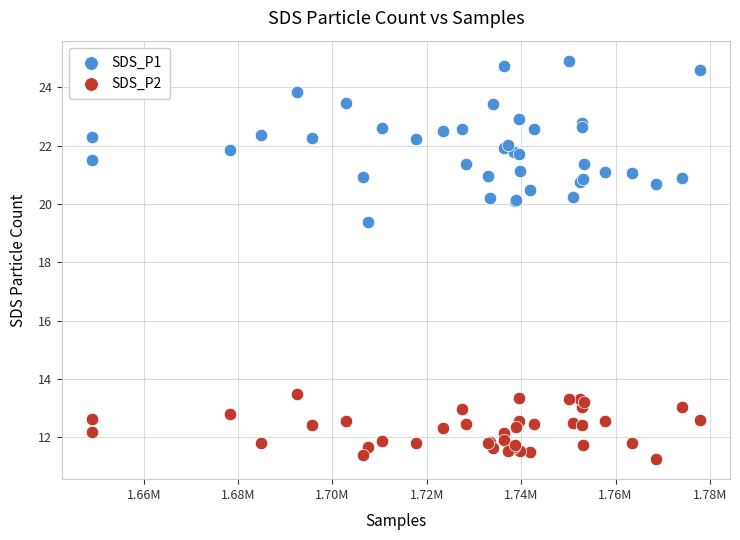

What are all the series names shown in the legend?

SDS_P1, SDS_P2